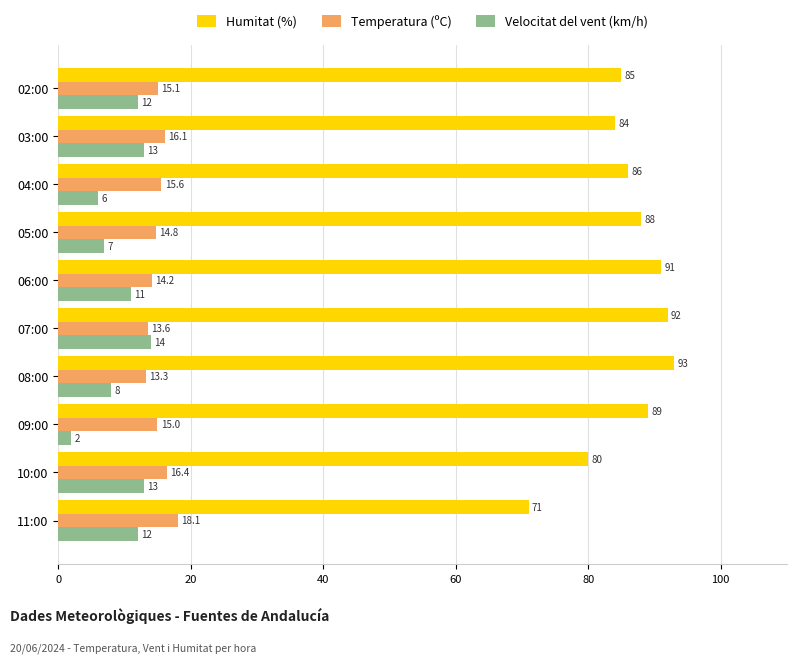

List the series in order of their peak value, lowest first.

Velocitat del vent (km/h), Temperatura (ºC), Humitat (%)